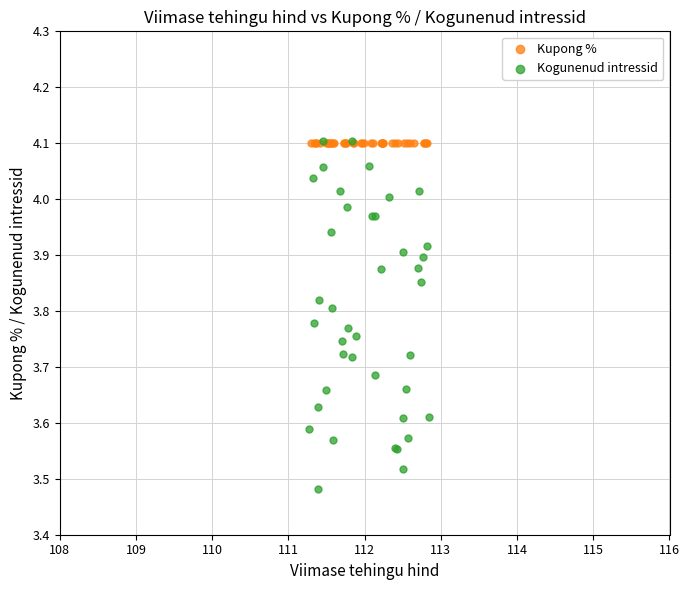

Which series reaches the minimum Y coordinate?

Kogunenud intressid